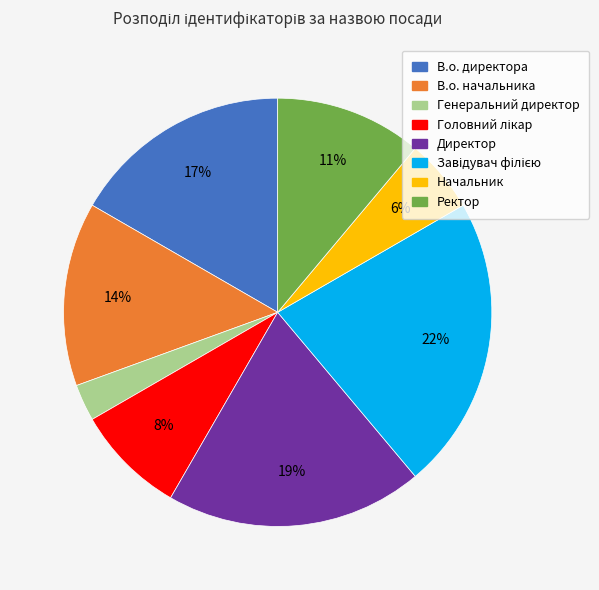

Approximately how many times larger is the value at В.о. директора compared to Директор?

0.9